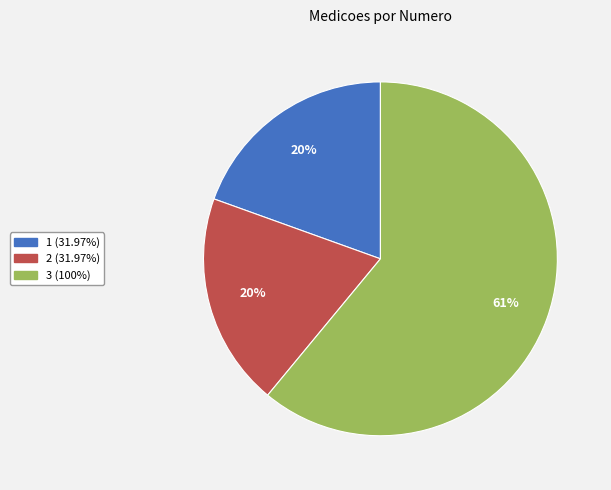

How many segments does this pie chart have?

3